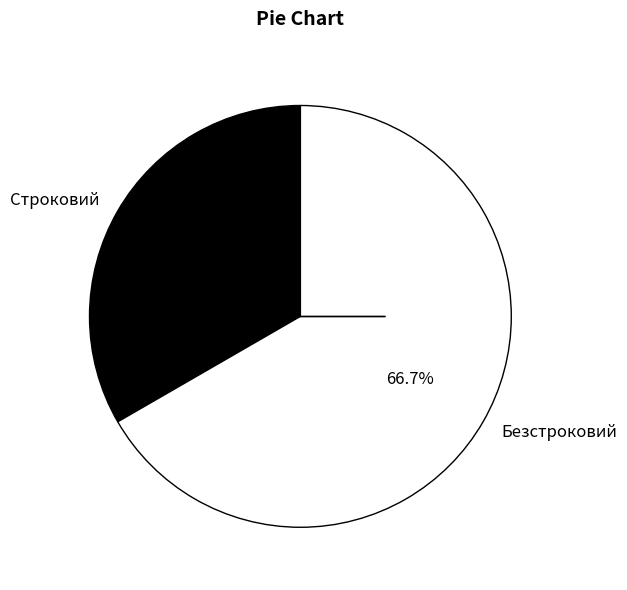

Count the number of slices in the pie.

2